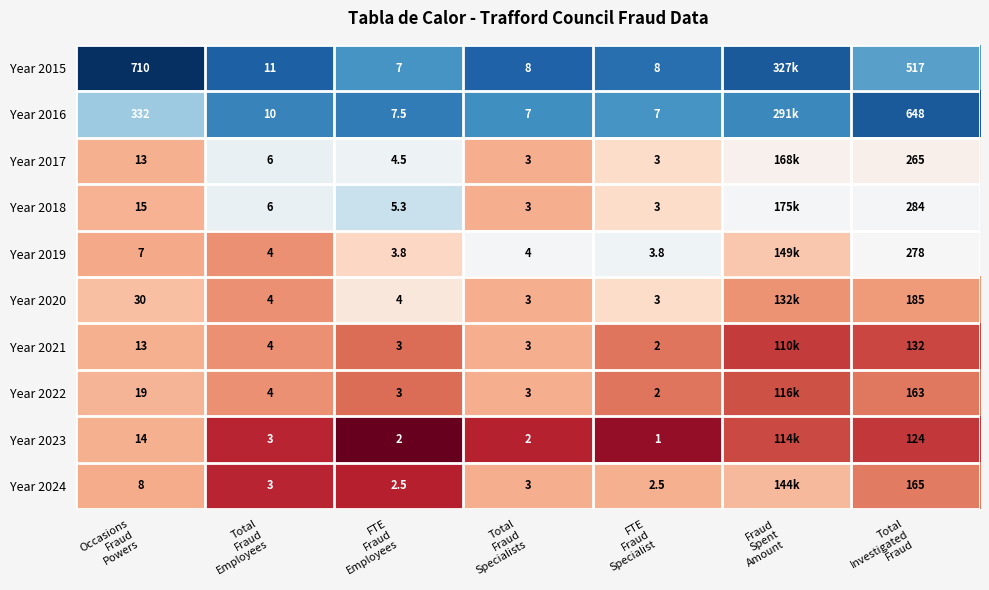

Which series has the largest total across all categories?

Year 2015